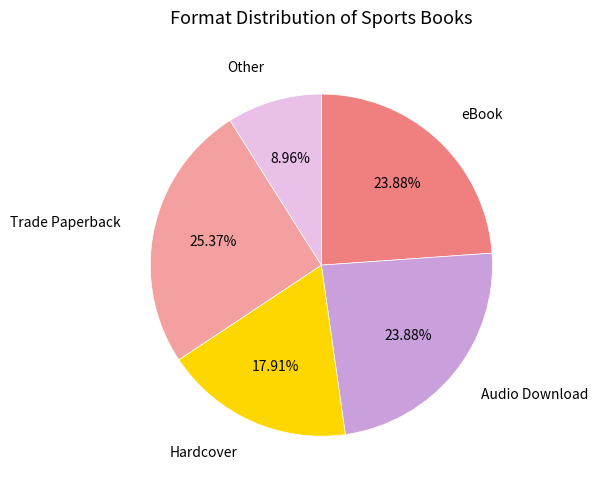

How many segments does this pie chart have?

5